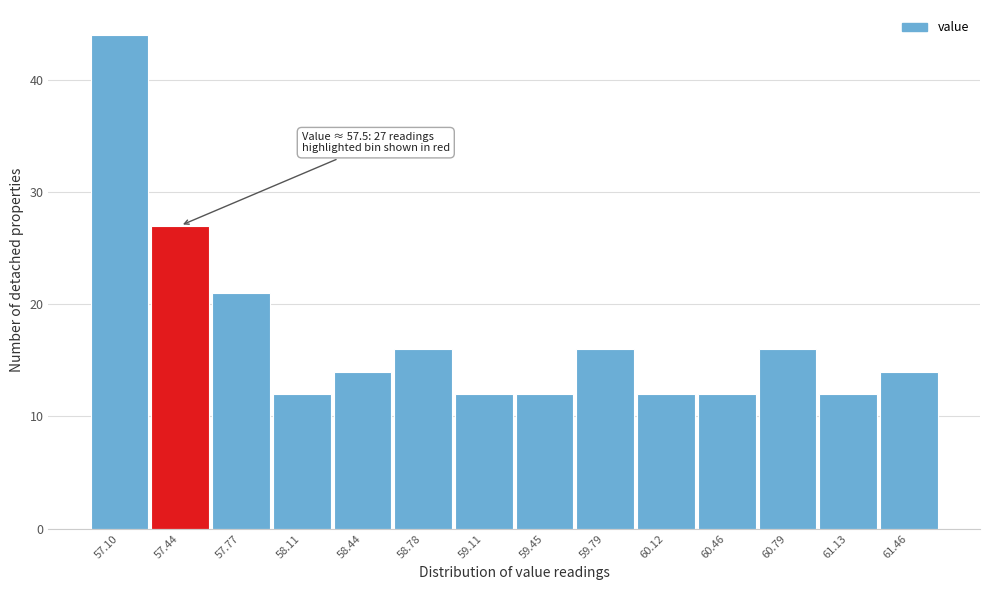

Reading left to right, list all the values displayed in this chart.

44	27	21	12	14	16	12	12	16	12	12	16	12	14